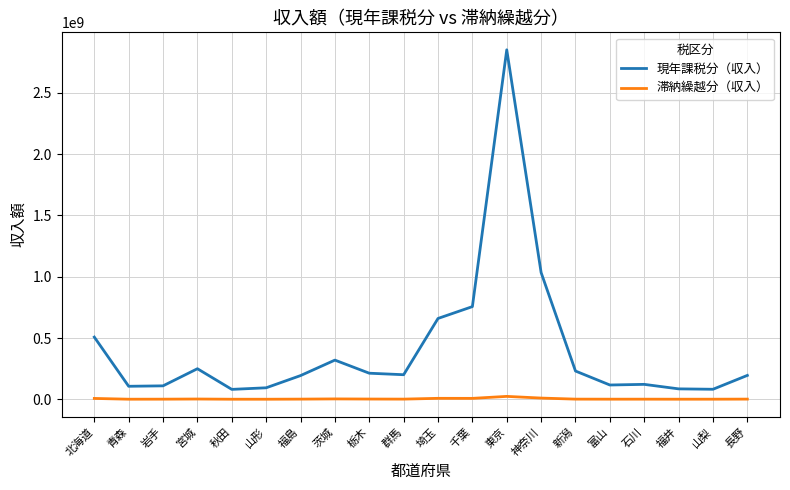

True or false: 滞納繰越分（収入） and 現年課税分（収入） intersect in this chart.

False